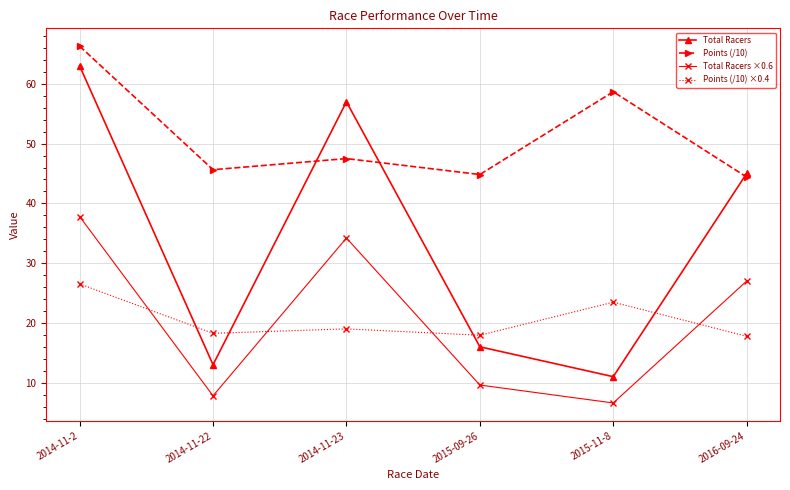

Which label corresponds to the smallest value in the chart?

2015-11-8